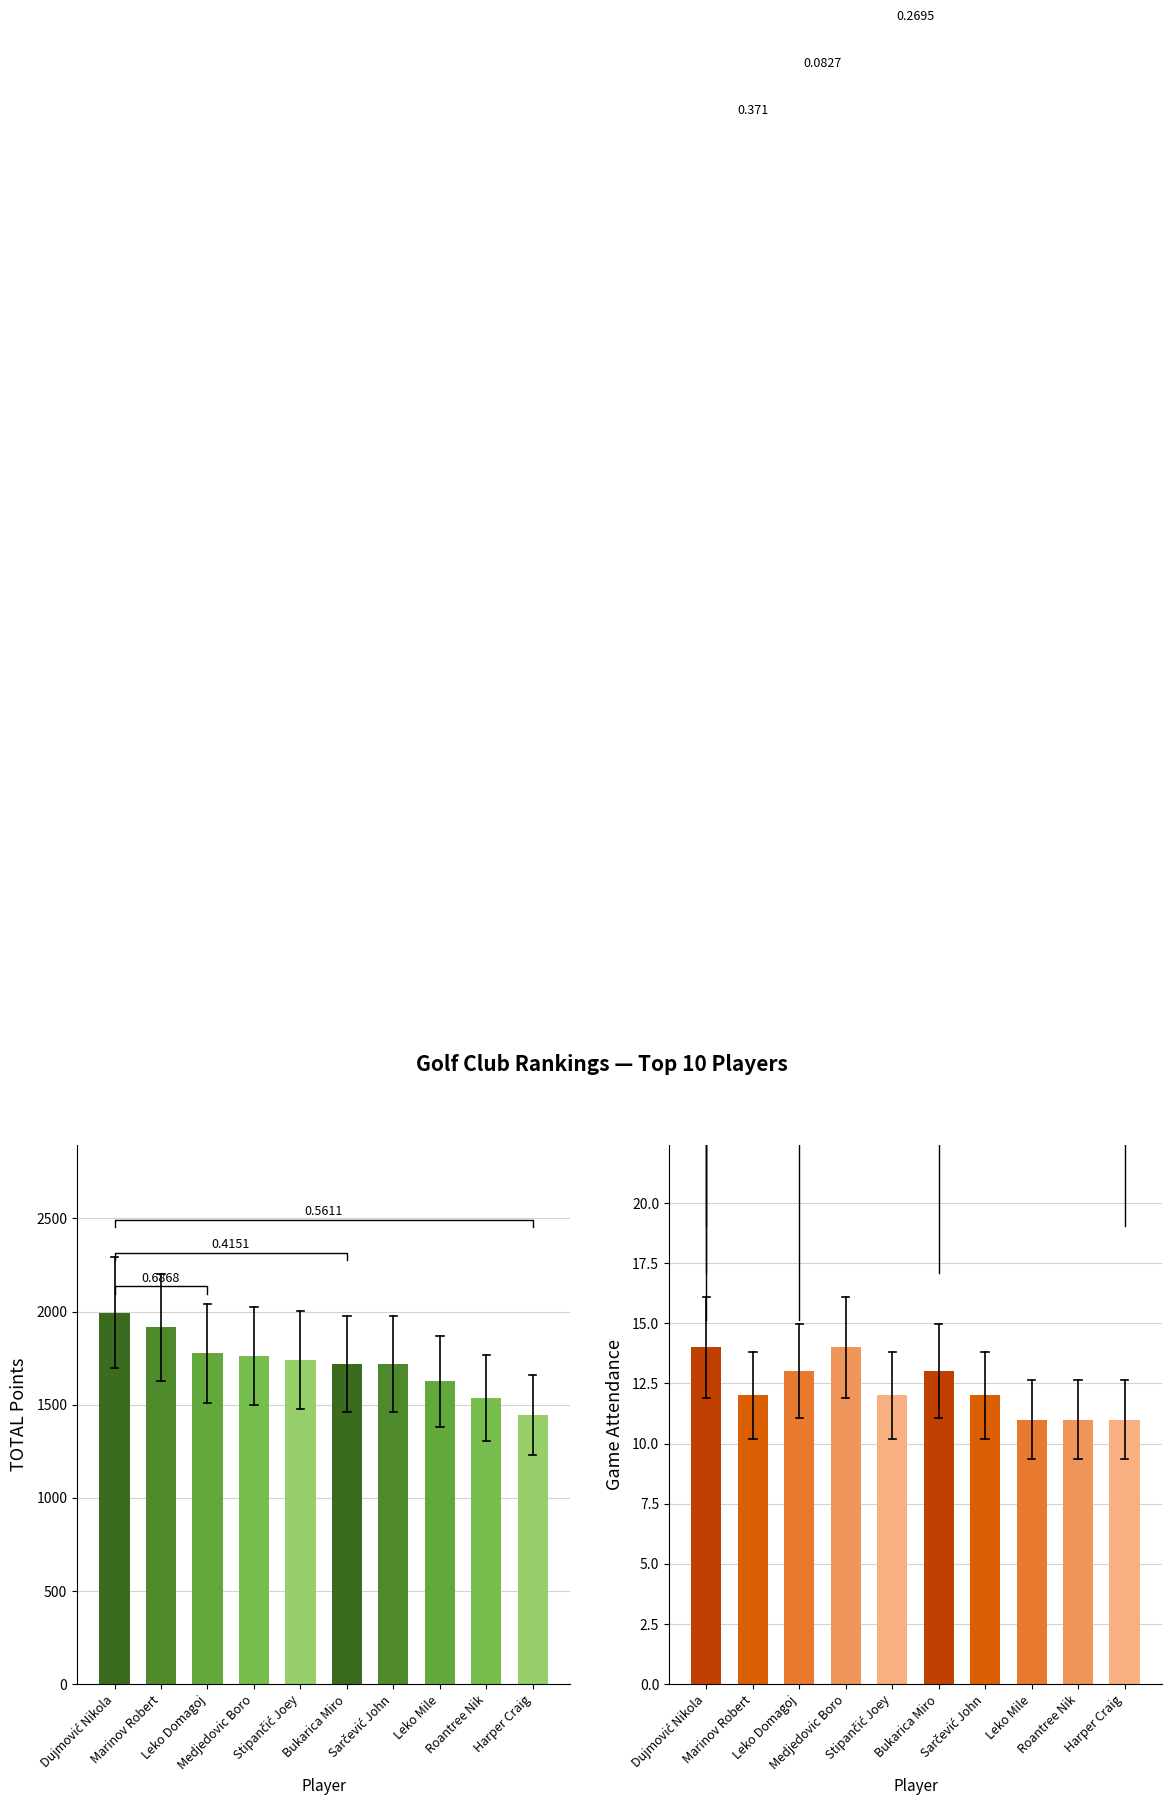

What are all the series names shown in the legend?

TOTAL, Game Attendance